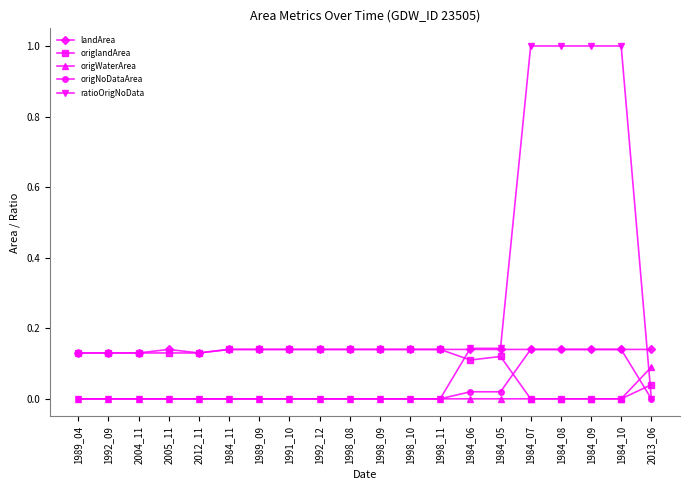

What is the label of the 4th point from the right?

1984_08